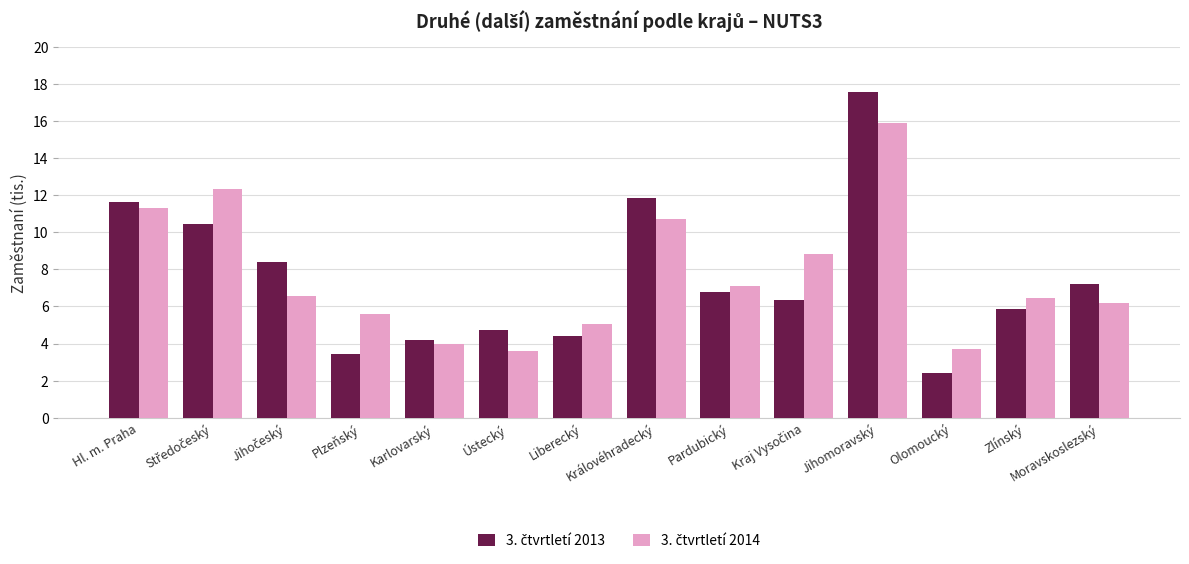

At which category does the chart reach its peak across all series?

Jihomoravský